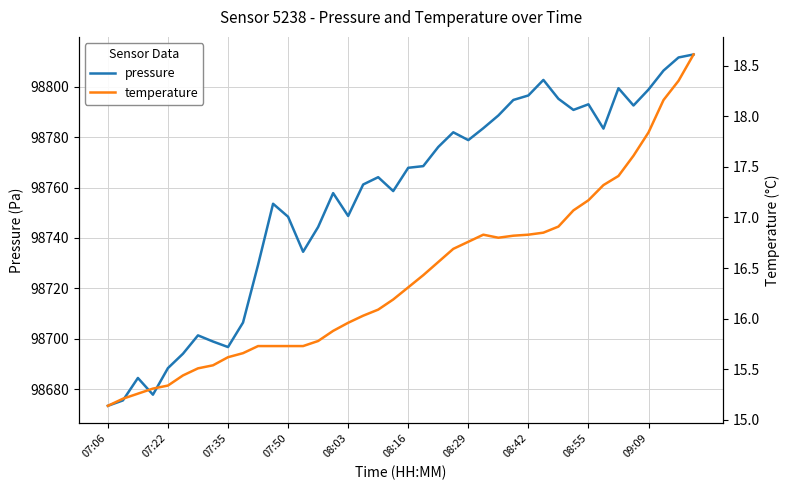

The value of pressure at 07:35 is 98696.8. True or false?

True